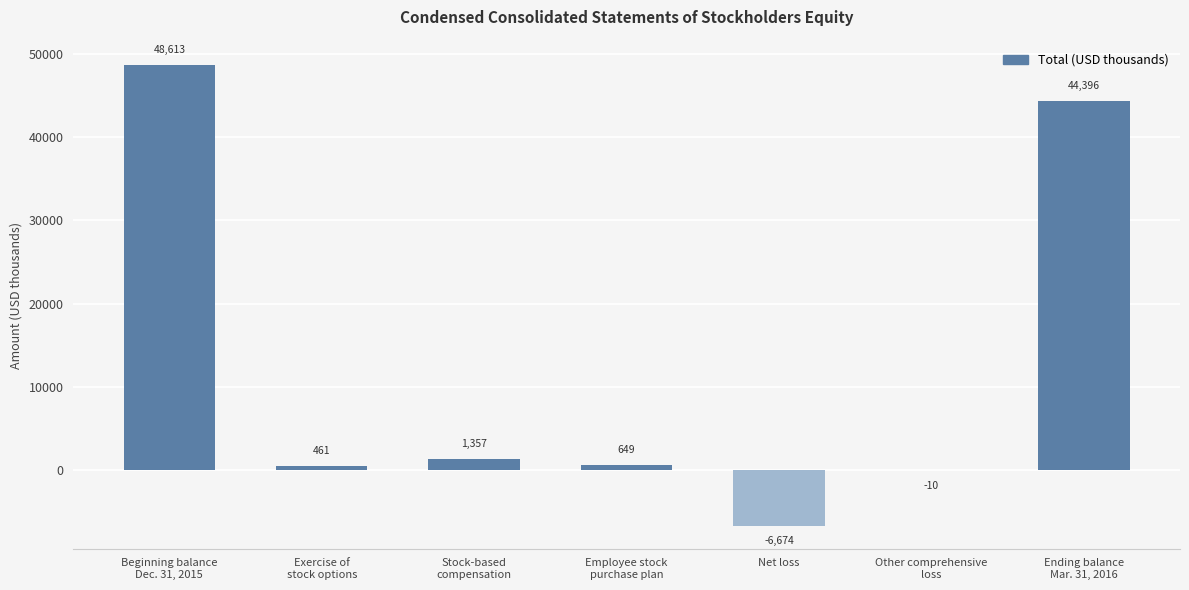

Is it true that the value at Beginning balance
Dec. 31, 2015 is 31525?

False